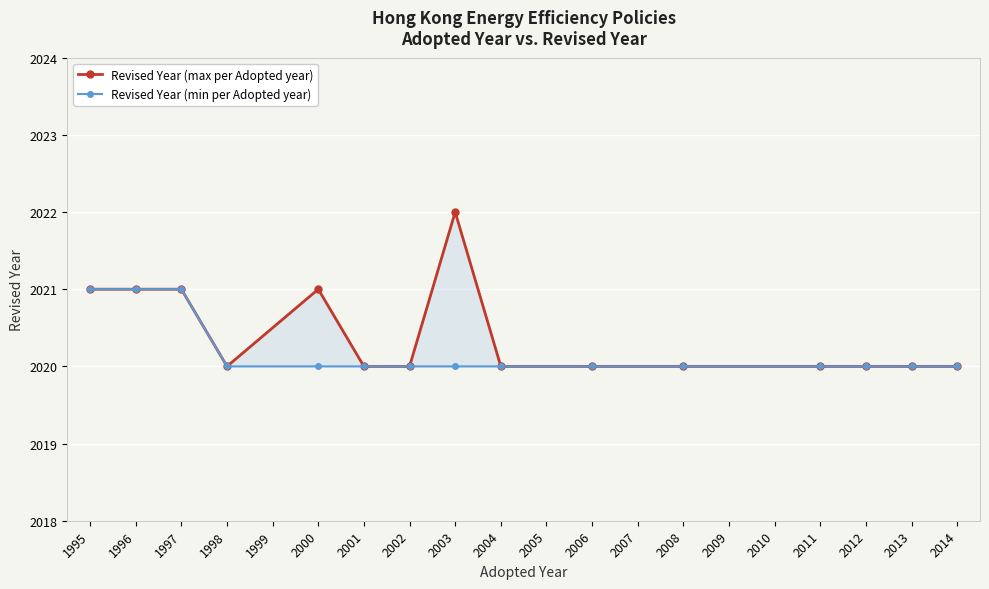

Is it true that Revised Year (min per Adopted year) equals 2021 at 1996?

True